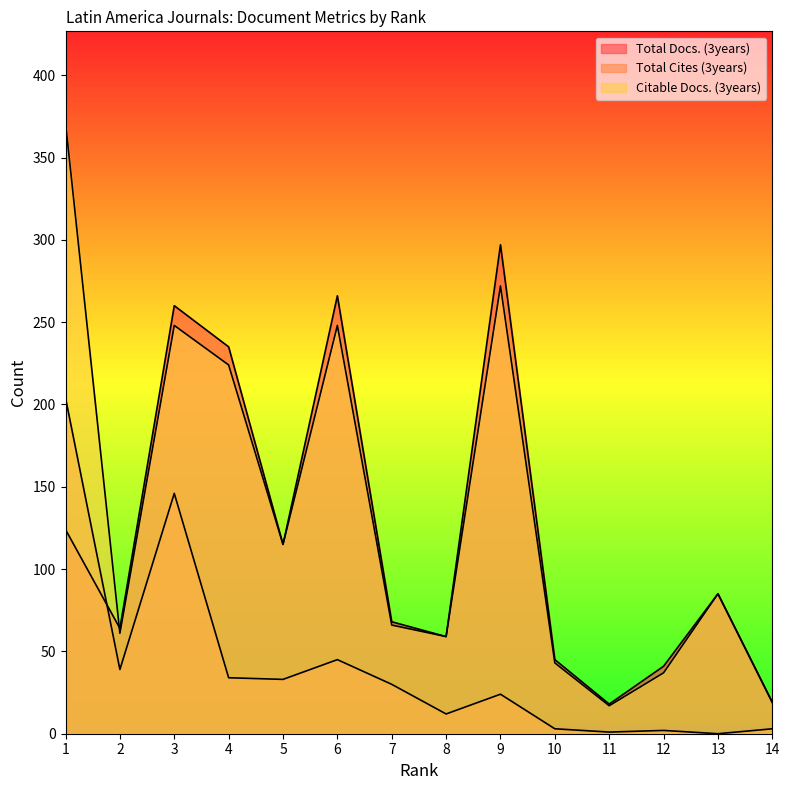

At which category does Citable Docs. (3years) reach its first local peak?

3